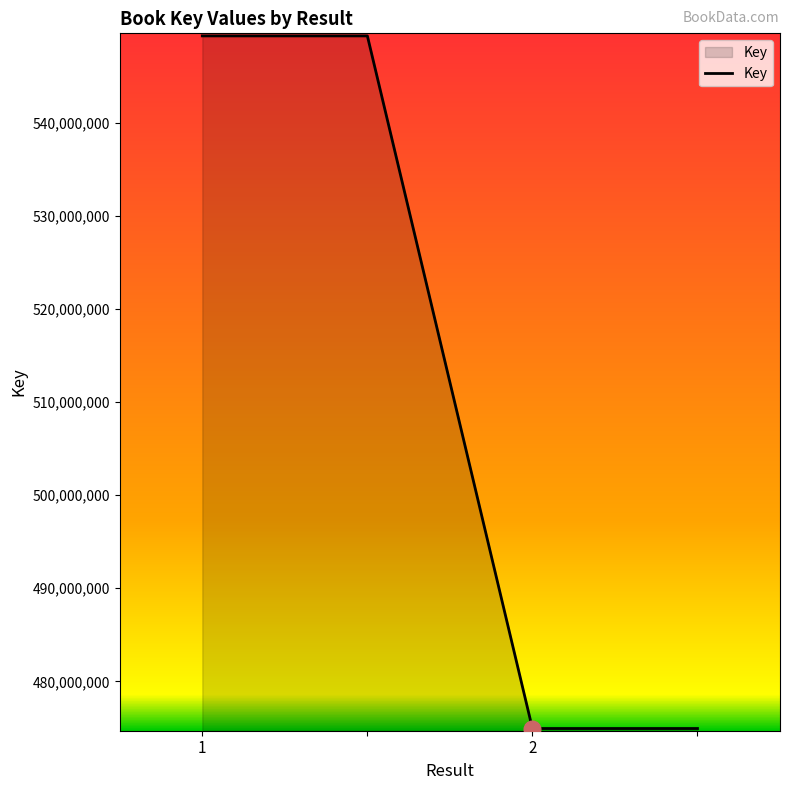

What is the difference between the maximum and minimum values?

74382926